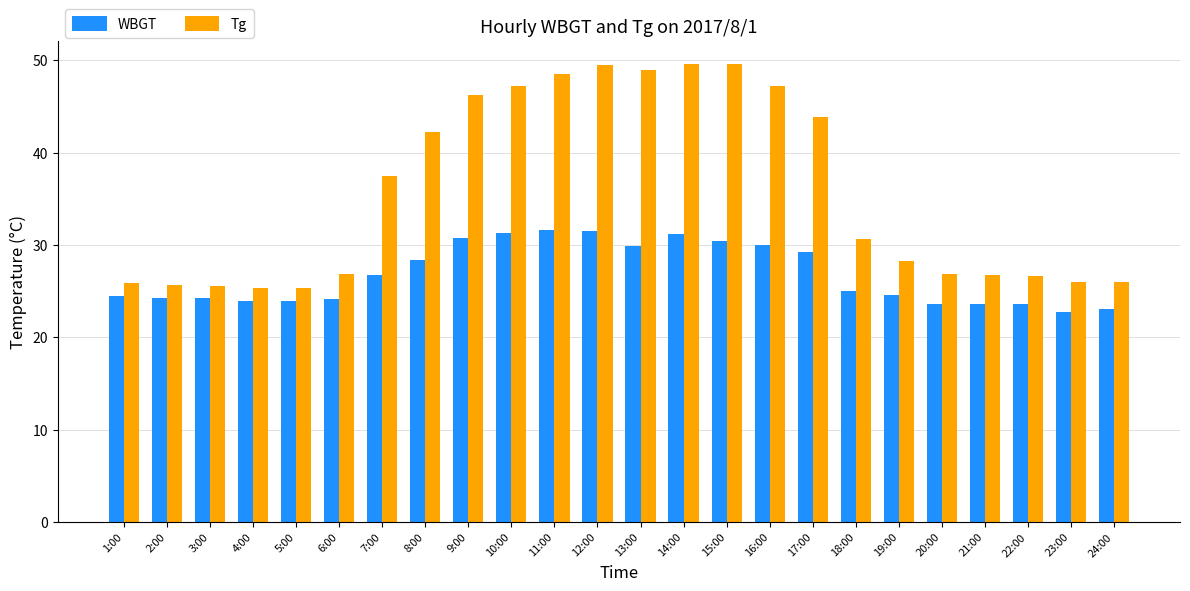

What is the spread (max minus min) of values at 23:00?

3.3